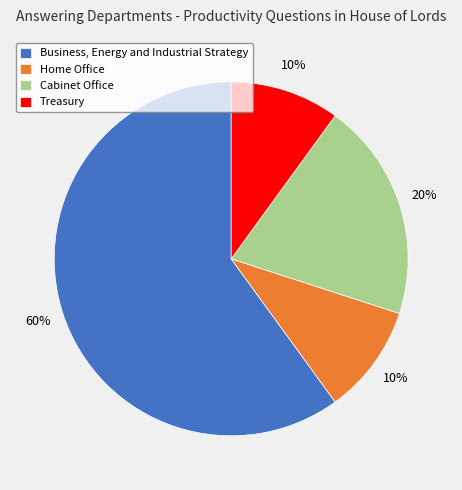

Between Treasury and Business, Energy and Industrial Strategy, which is larger?

Business, Energy and Industrial Strategy